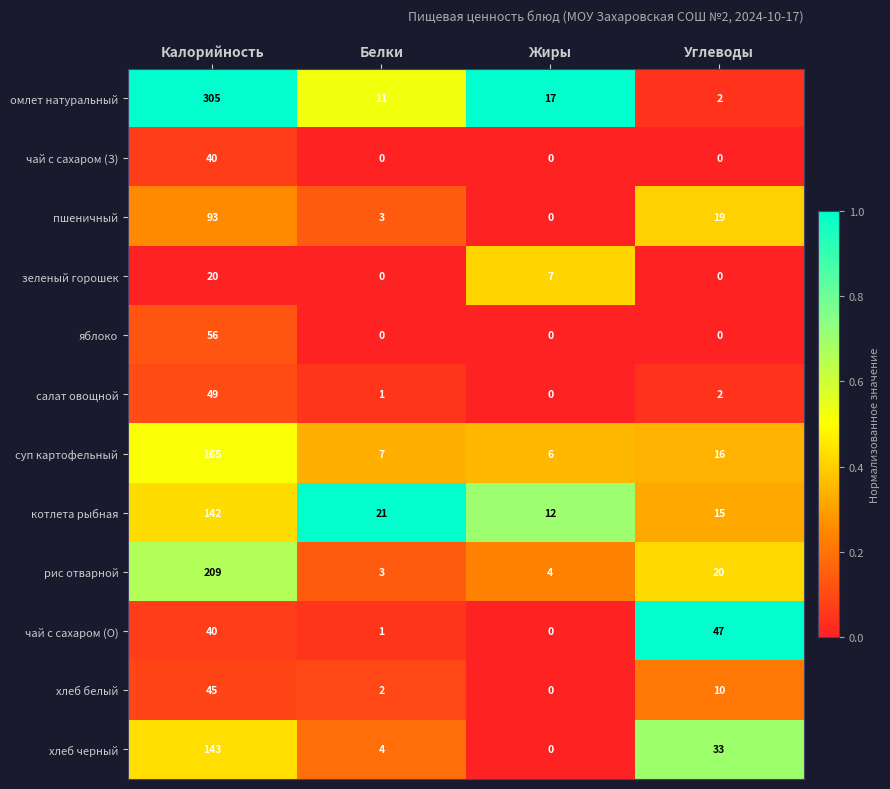

True or false: чай с сахаром (О) has a value of 0 at Жиры.

True